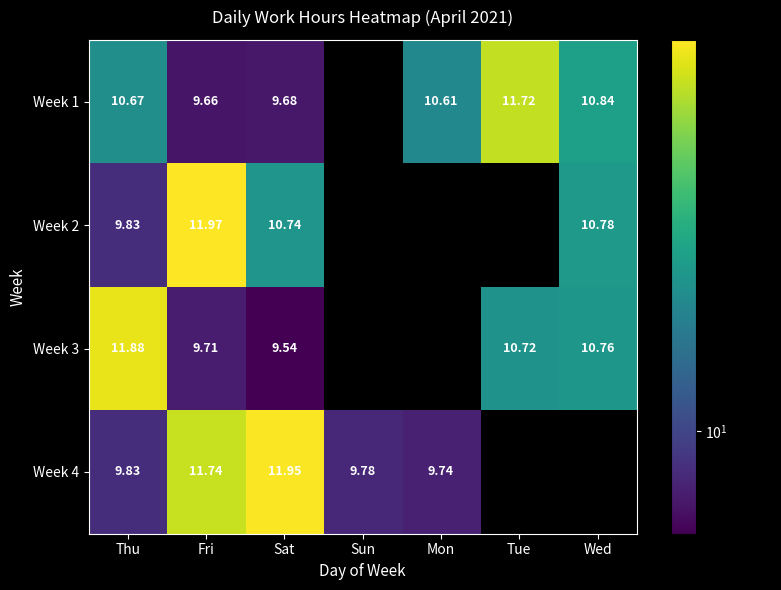

Count the number of categories in the chart.

7